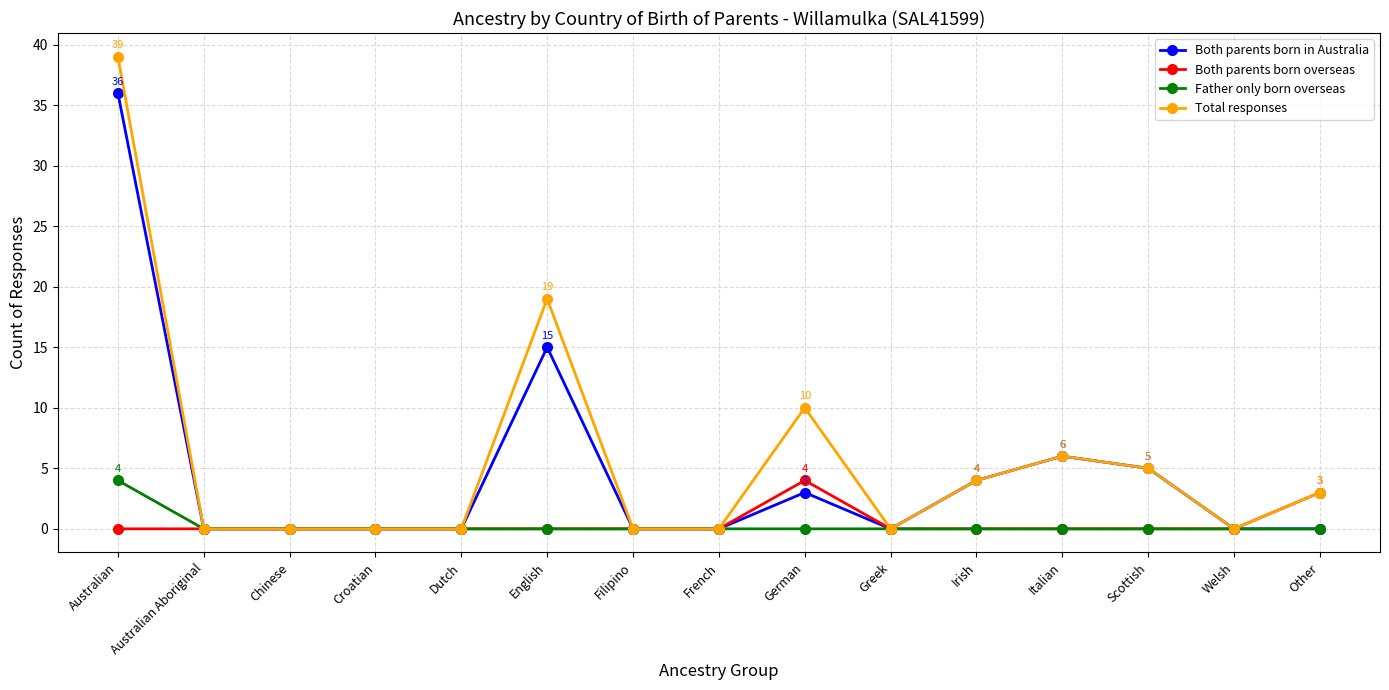

Which series has the largest range (max minus min)?

Total responses